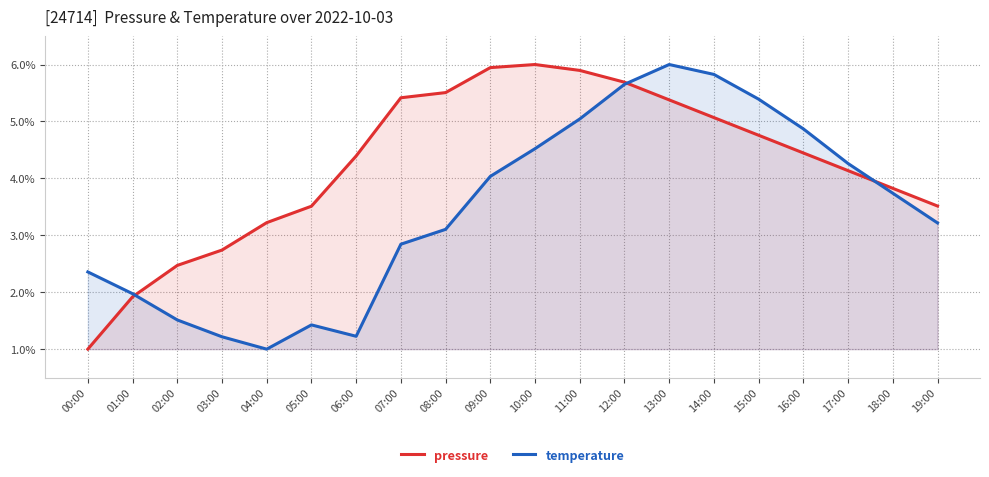

List the labels in order of temperature value, largest first.

13:00, 14:00, 12:00, 15:00, 11:00, 16:00, 10:00, 17:00, 09:00, 18:00, 19:00, 08:00, 07:00, 00:00, 01:00, 02:00, 05:00, 06:00, 03:00, 04:00